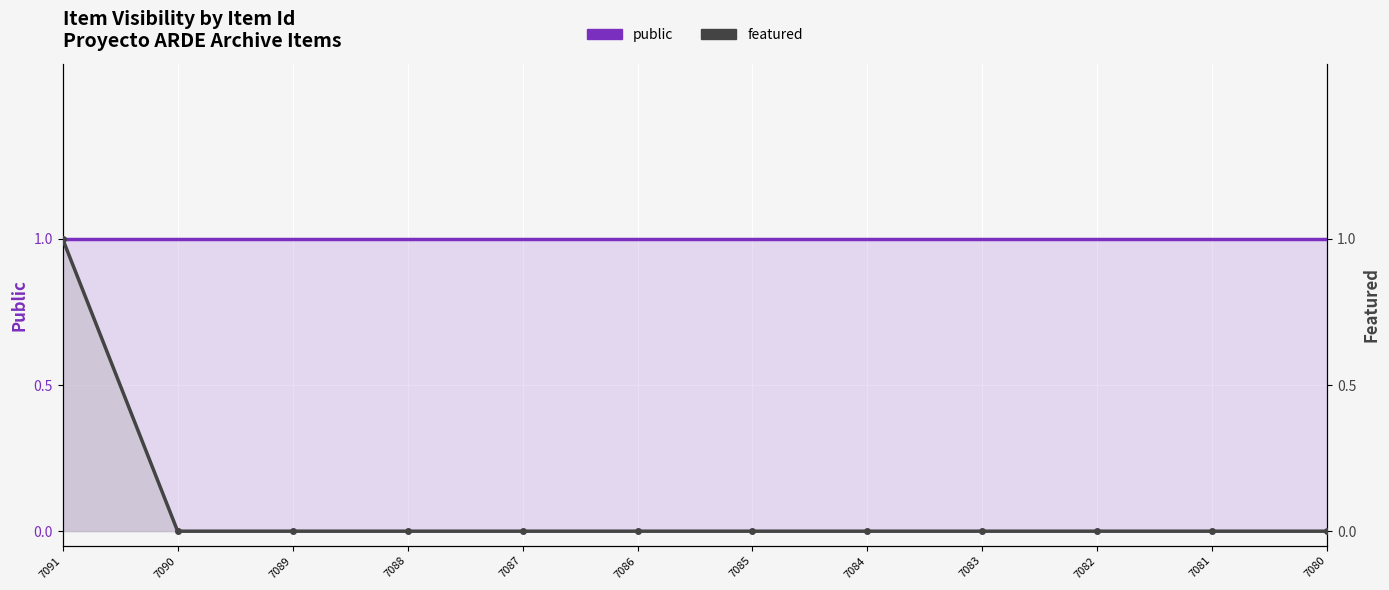

Reading right to left, transcribe all the data shown in this chart.

public: 1	1	1	1	1	1	1	1	1	1	1	1
featured: 0	0	0	0	0	0	0	0	0	0	0	1